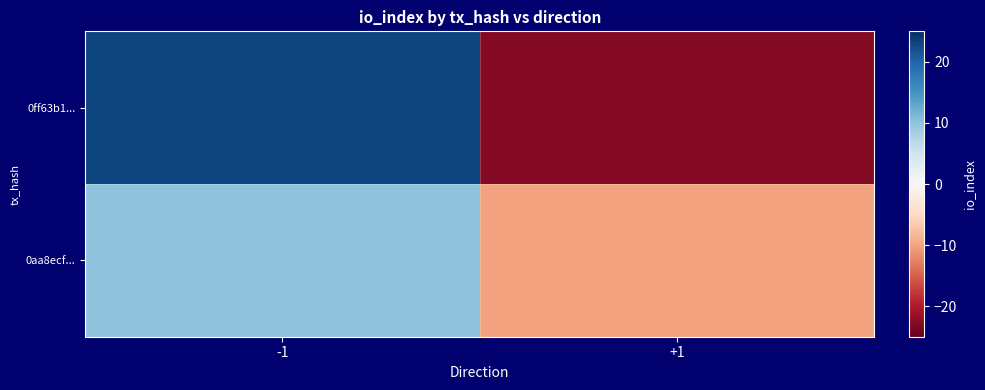

Reading right to left, transcribe all the data shown in this chart.

0ff63b1...: +1=-23	-1=23
0aa8ecf...: +1=-10	-1=10